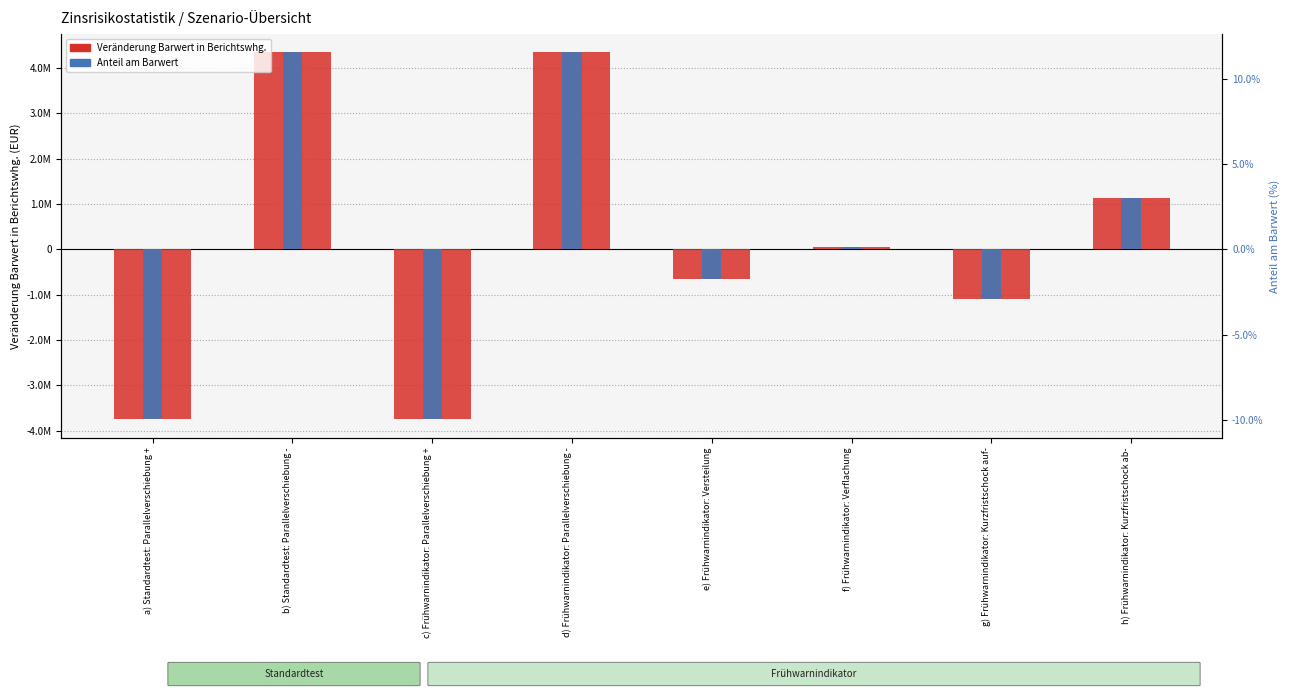

What is the maximum value shown in the chart?

4339489.6